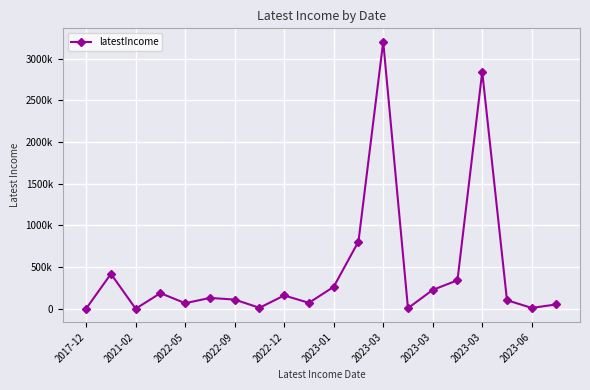

Does the chart have visible grid lines?

Yes